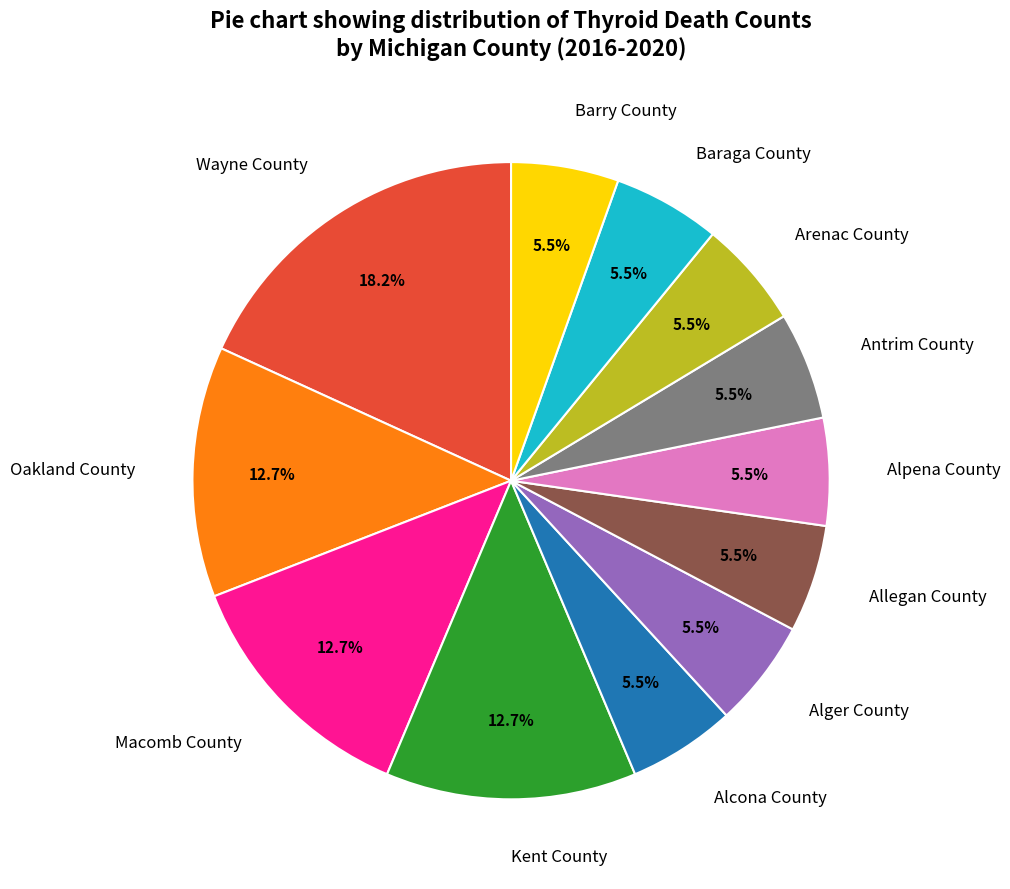

Which slice is the largest?

Wayne County